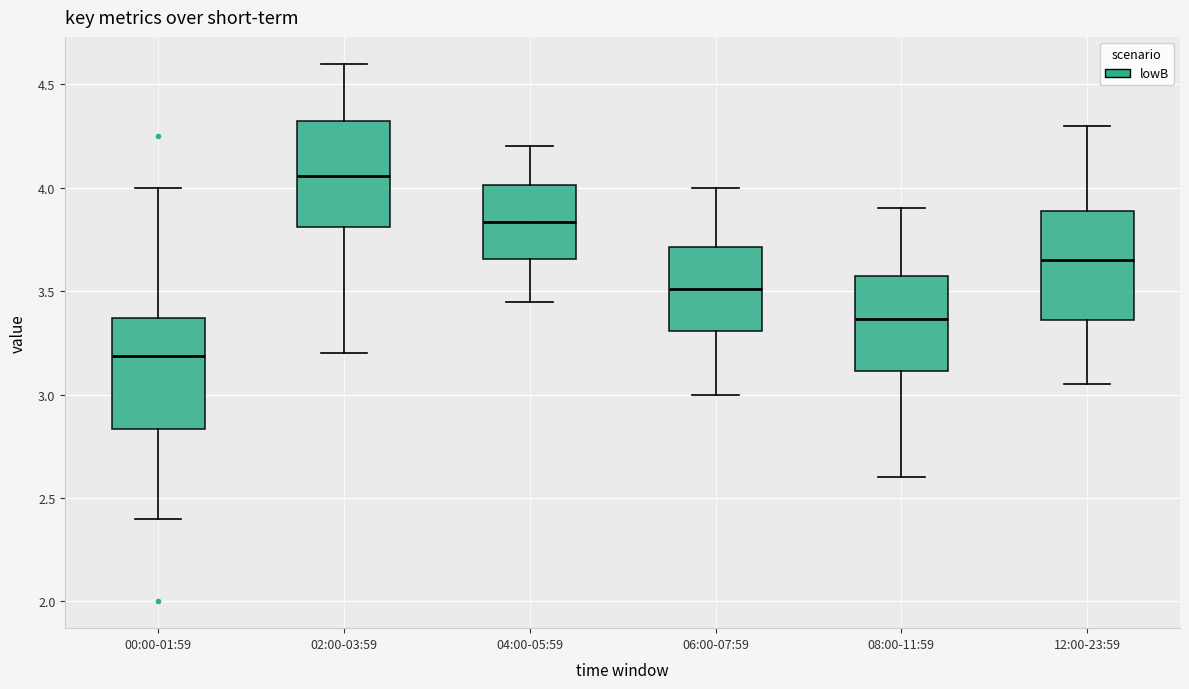

Which box has the highest median line?

02:00-03:59